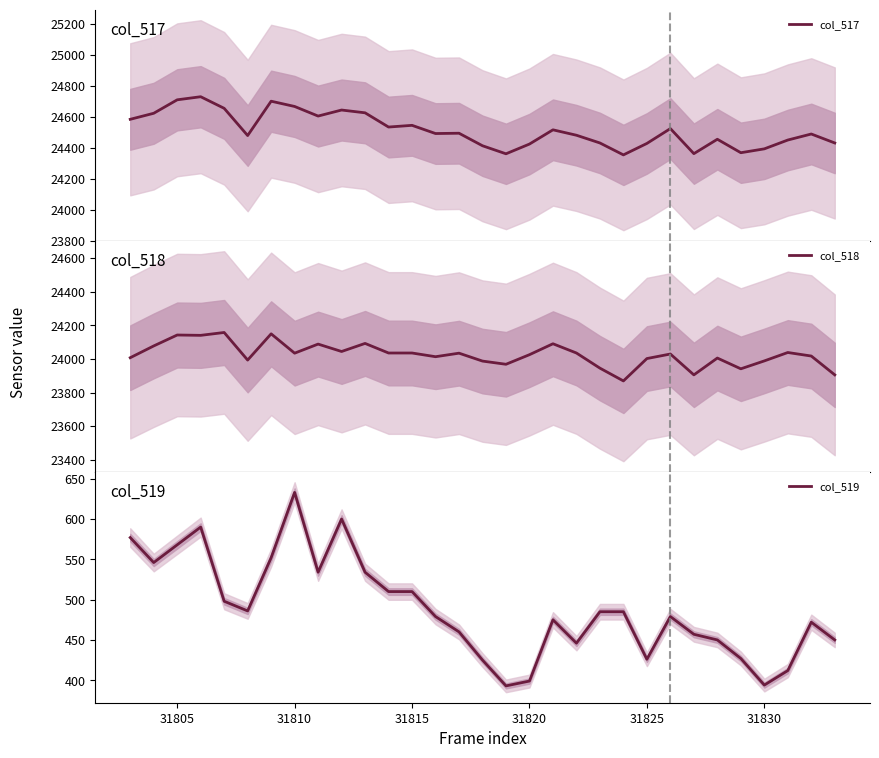

What is the minimum value for col_517?

24354